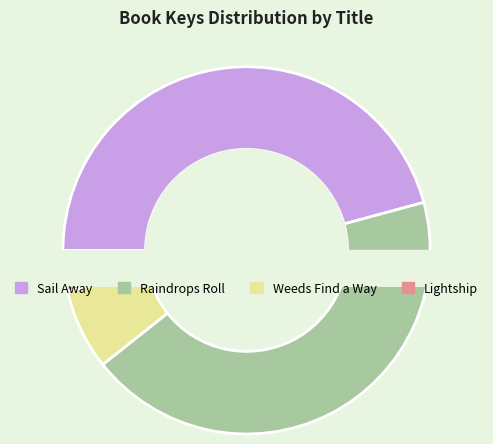

What is the change in value from Weeds Find a Way to Lightship?

-36501776